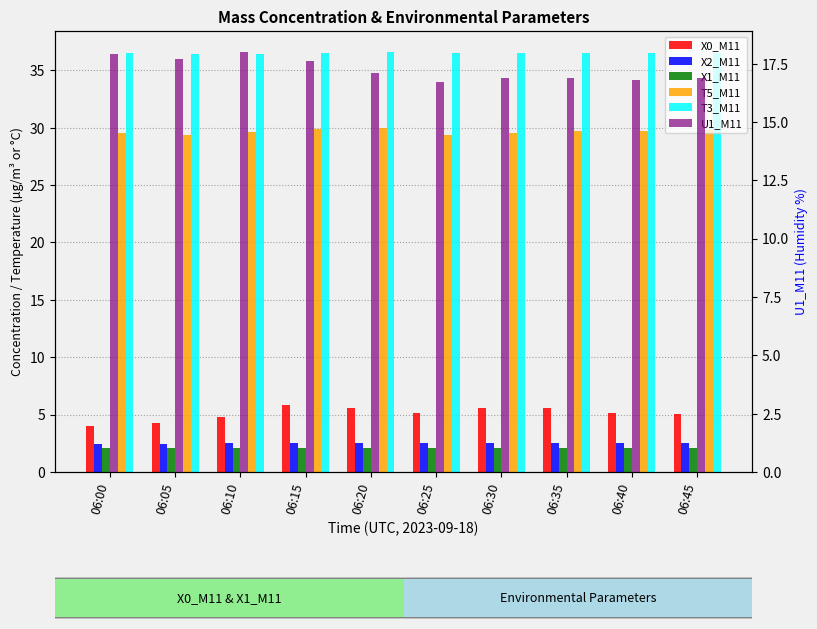

List the series in order of their peak value, highest first.

T3_M11, T5_M11, U1_M11, X0_M11, X2_M11, X1_M11